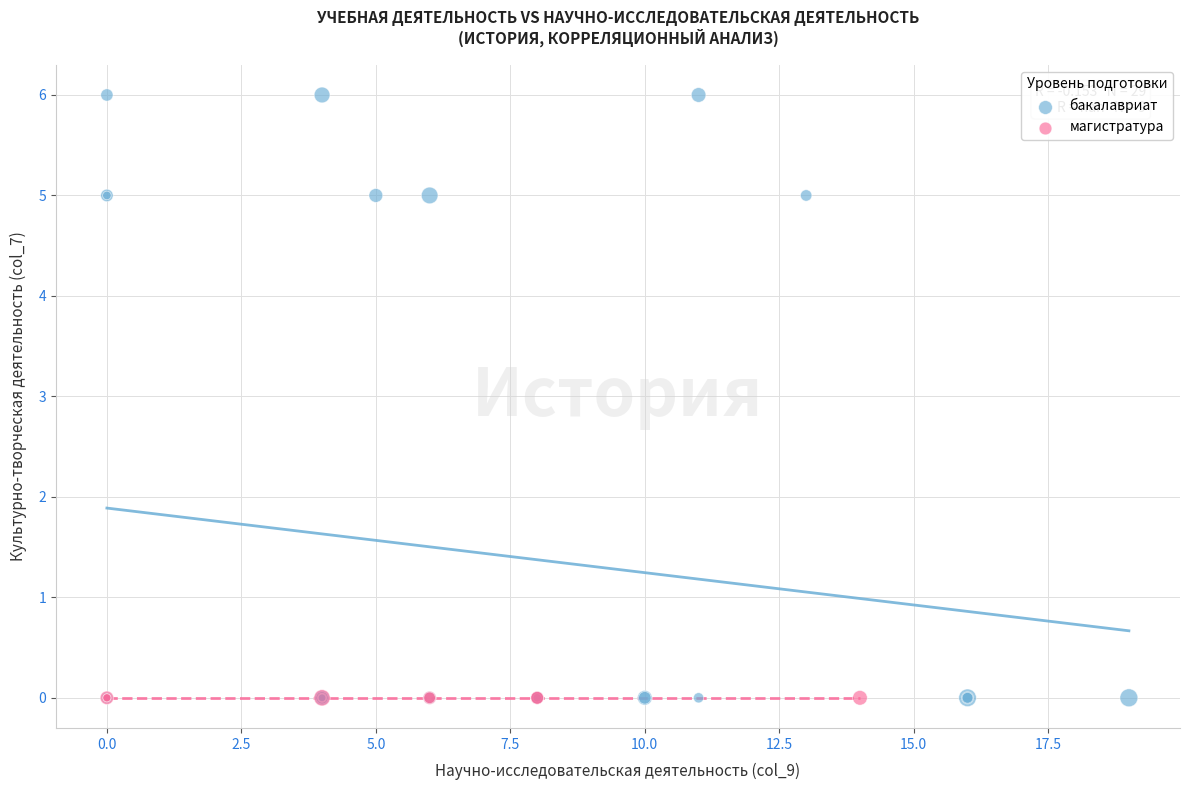

Which series contains the highest Y value?

бакалавриат